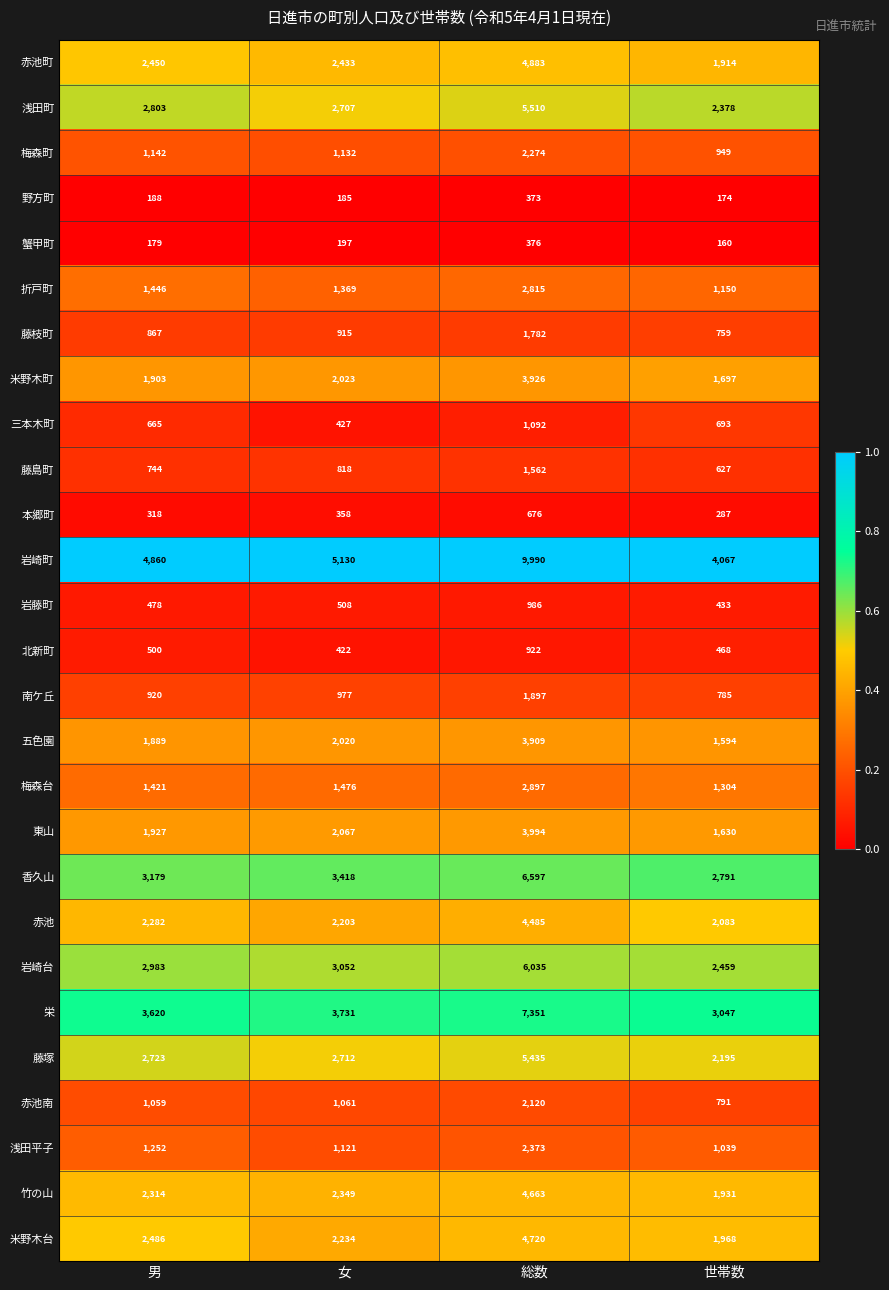

What is the difference between the maximum and minimum values in the 赤池町 series?

2969